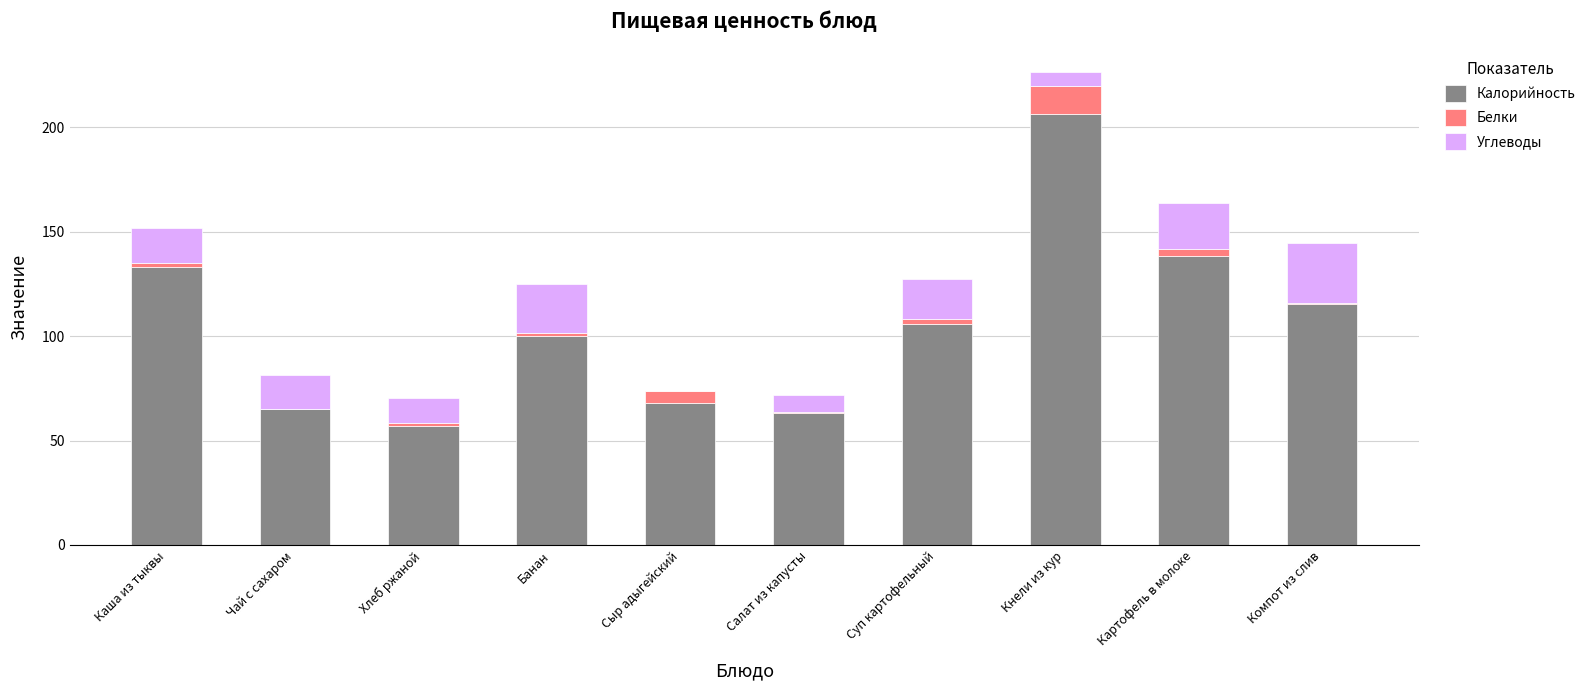

The value of Калорийность at Кнели из кур is 206.5. True or false?

True